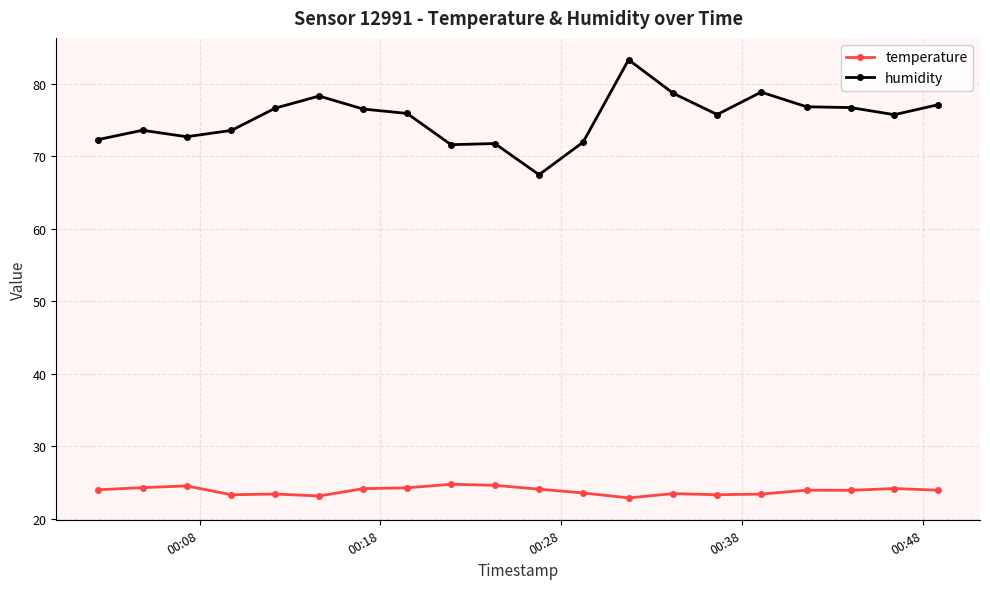

How many data points in humidity are less than 75?

8